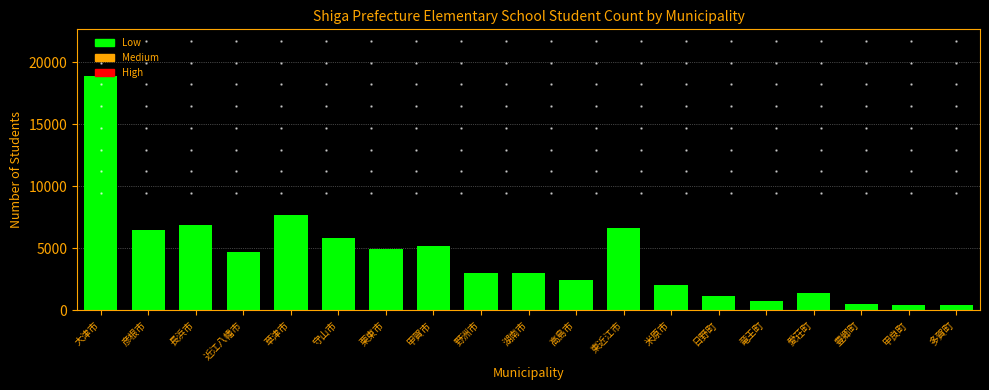

What is the value of the 1st bar from the left?

18881